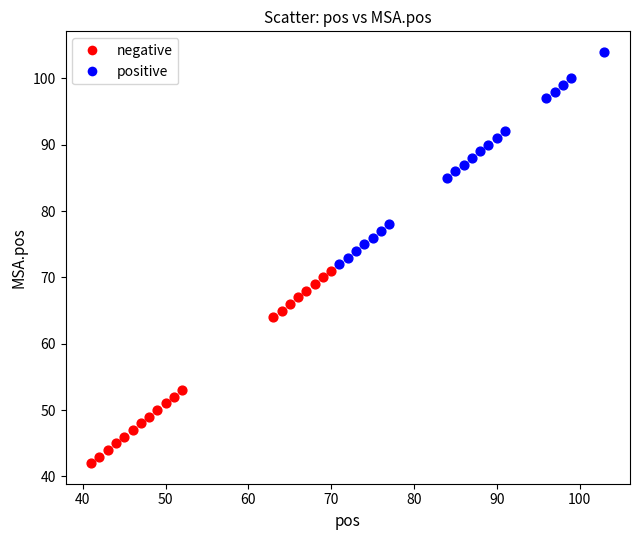

Which series has the largest Y range (max minus min)?

positive